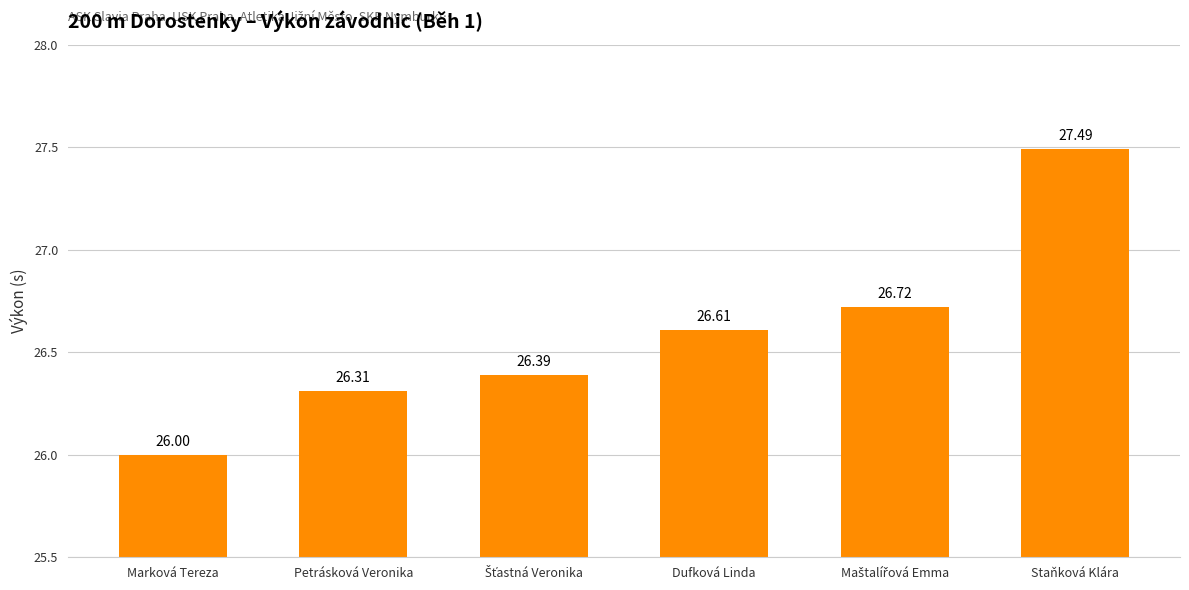

What is the label of the 4th bar from the left?

Dufková Linda